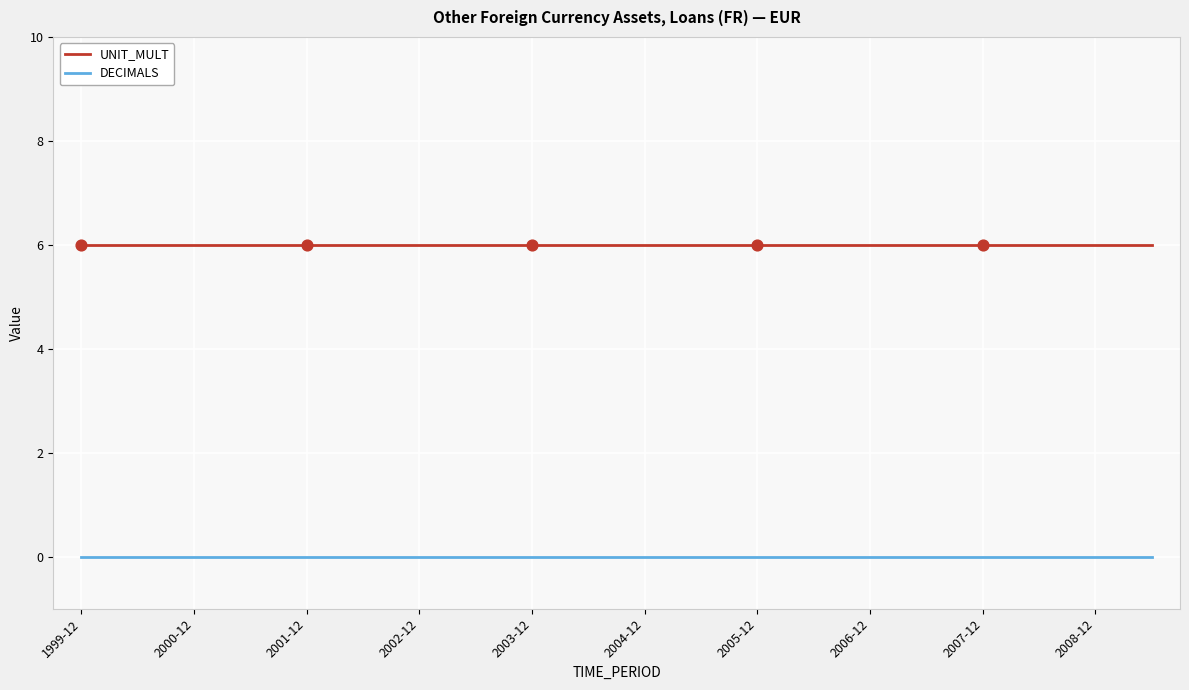

Which series has the largest total across all categories?

UNIT_MULT